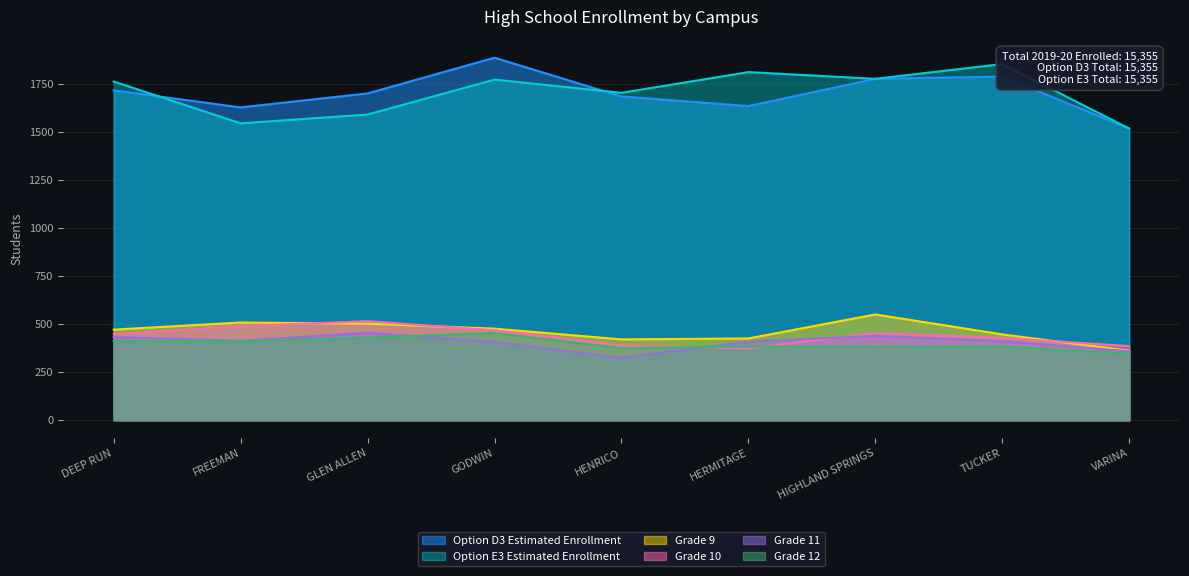

Rank the series at DEEP RUN from lowest to highest value.

Grade 12, Grade 11, Grade 10, Grade 9, Option D3 Estimated Enrollment, Option E3 Estimated Enrollment